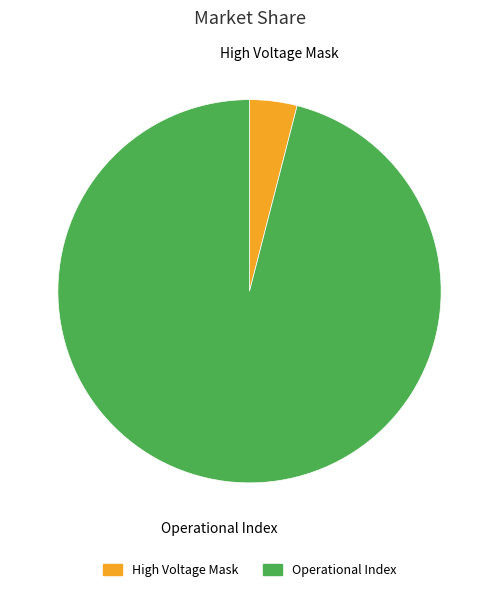

Is it true that Operational Index is 87% of the pie?

False